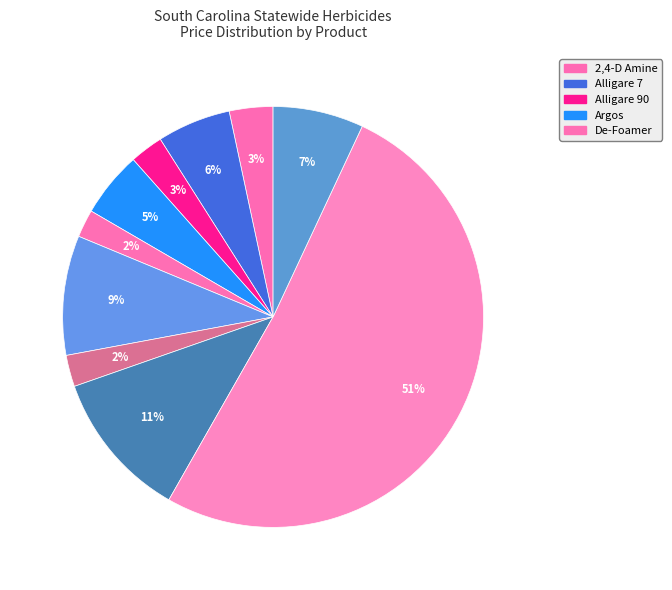

How many segments does this pie chart have?

10